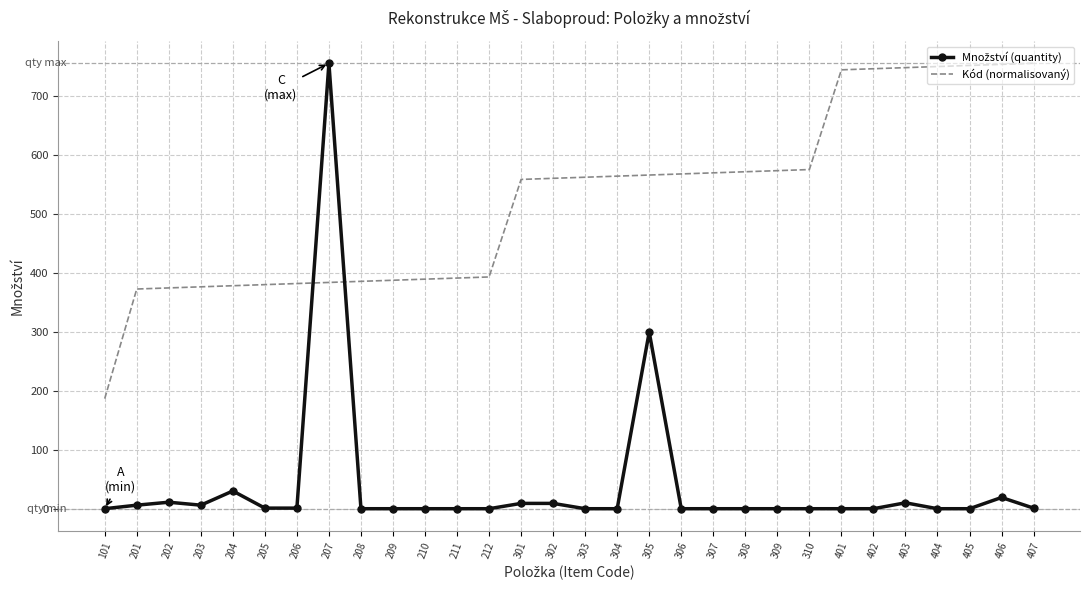

At how many categories does at least one series exceed 464?

18